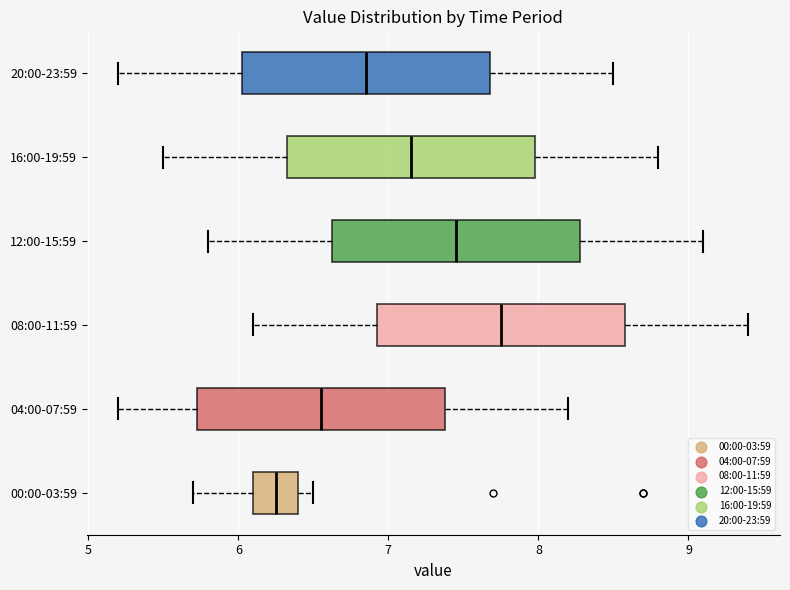

Which box's median line is the furthest to the right?

08:00-11:59